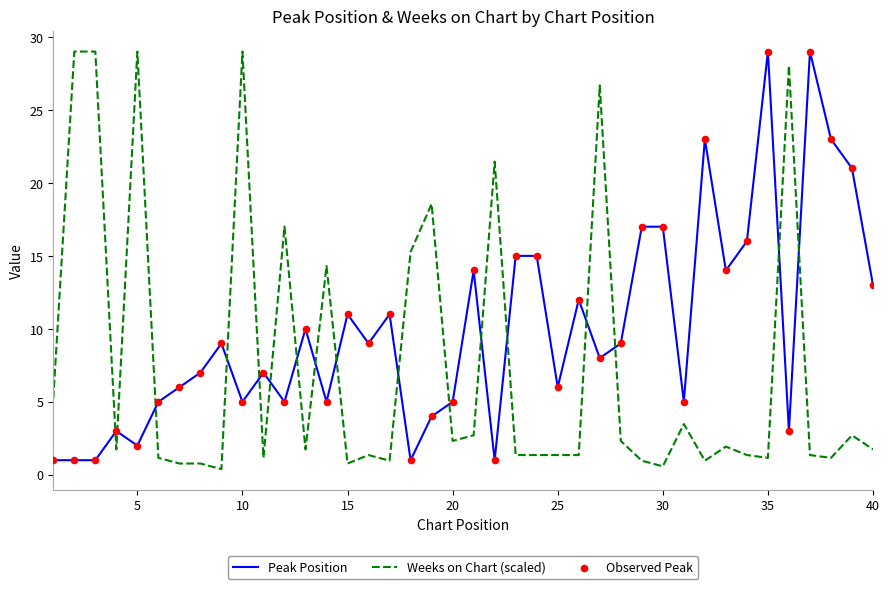

Which series has the largest total across all categories?

Peak Position